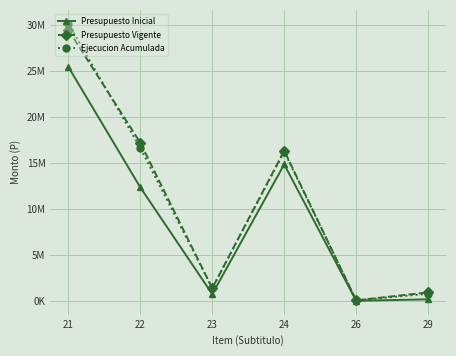

What are all the series names shown in the legend?

Presupuesto Inicial, Presupuesto Vigente, Ejecucion Acumulada